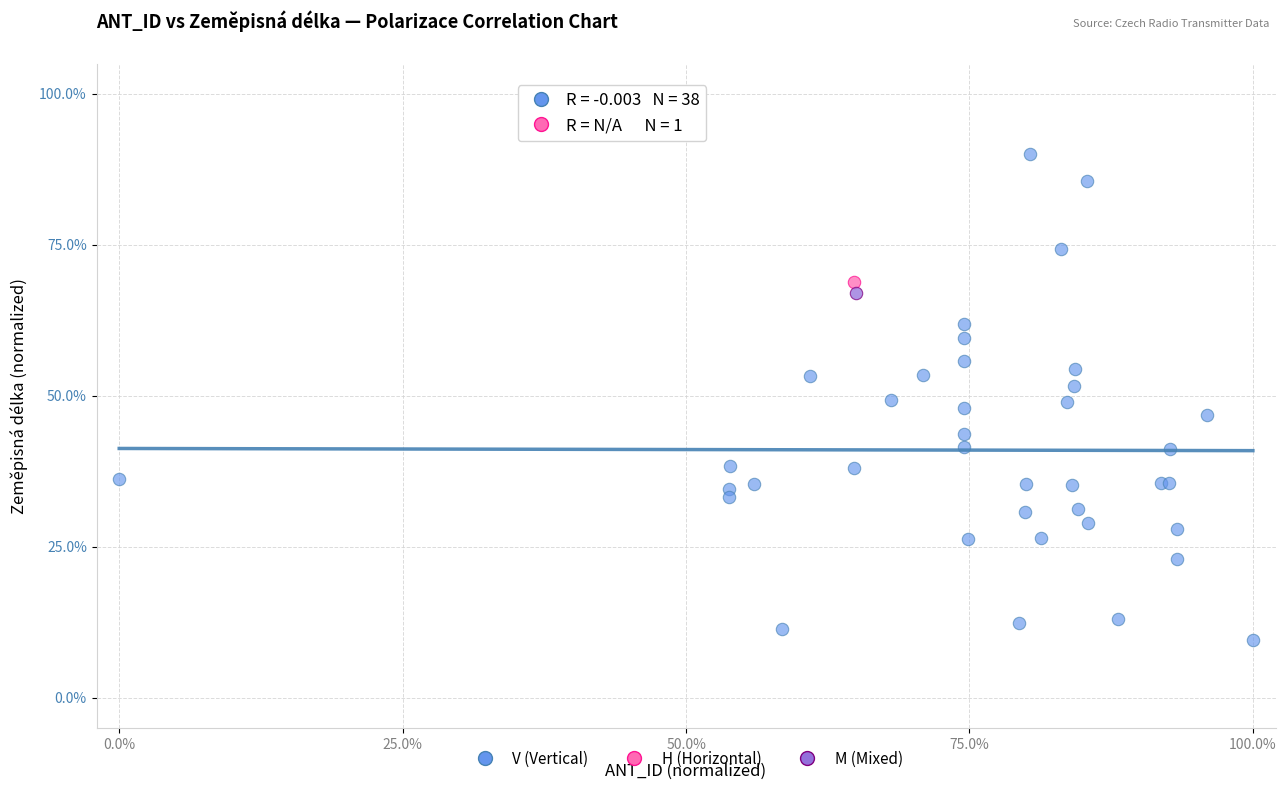

What are all the series names shown in the legend?

V (Vertical), H (Horizontal), M (Mixed)